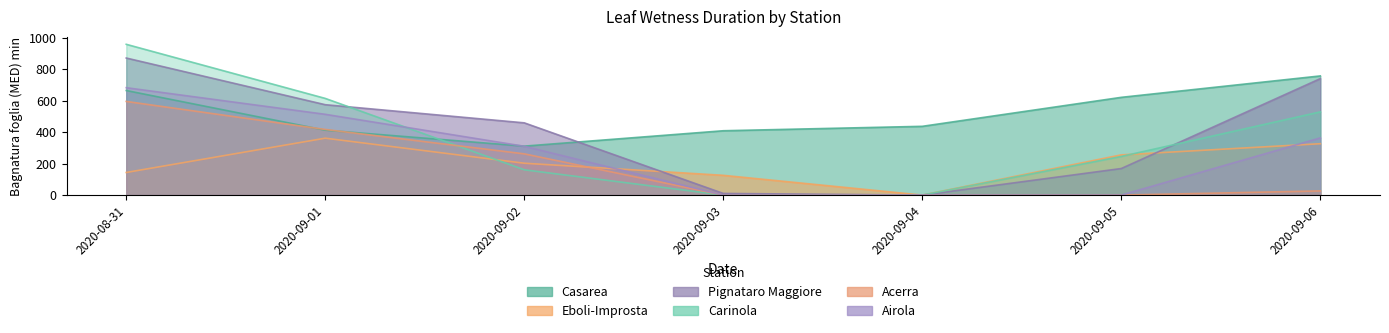

At which category is the sum across all series the highest?

2020-08-31